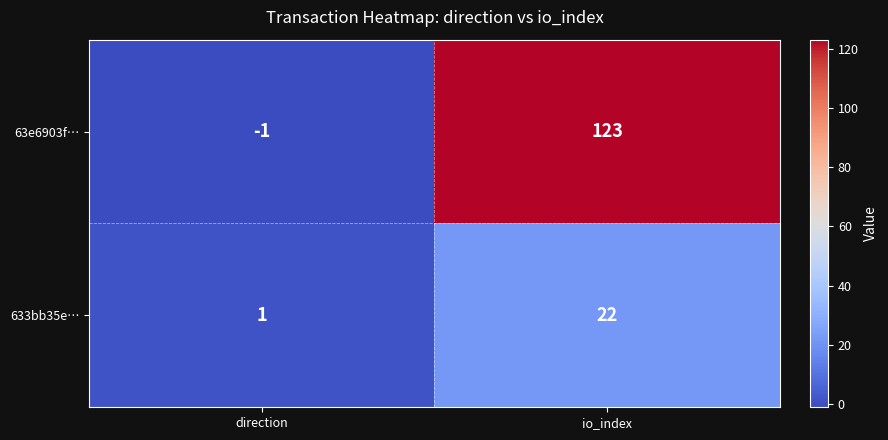

Rank the series by their maximum value, from lowest to highest.

633bb35e…, 63e6903f…